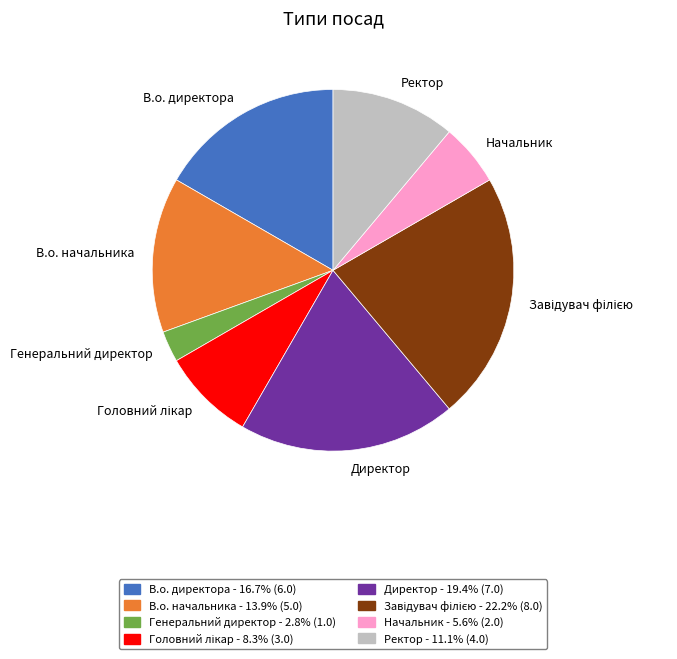

Is it true that Начальник is 12% of the pie?

False